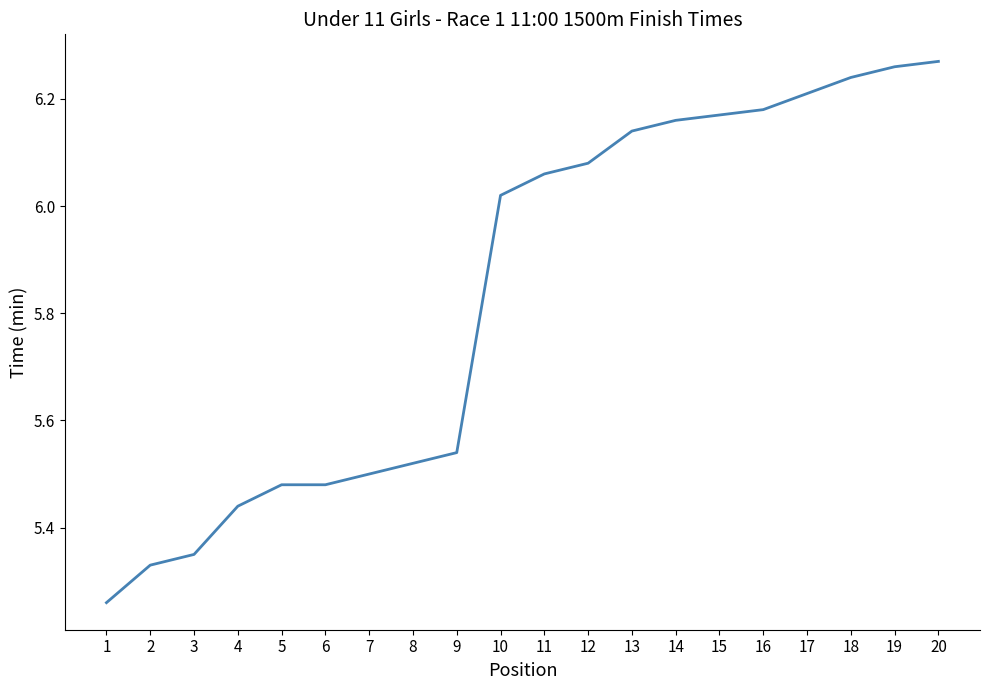

At which label does the data first exceed 6?

10